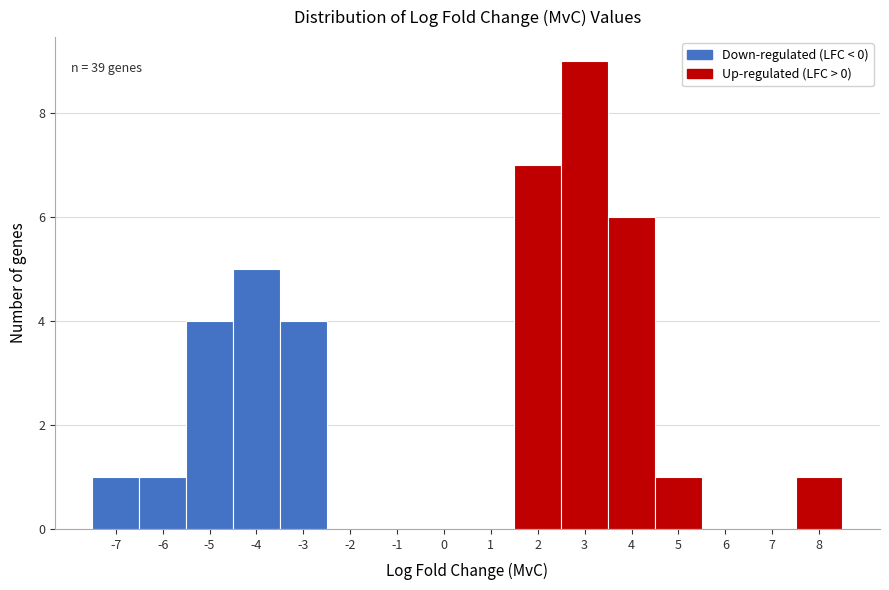

Reading right to left, list all the values displayed in this chart.

8=1	7=0	6=0	5=1	4=6	3=9	2=7	1=0	0=0	-1=0	-2=0	-3=4	-4=5	-5=4	-6=1	-7=1